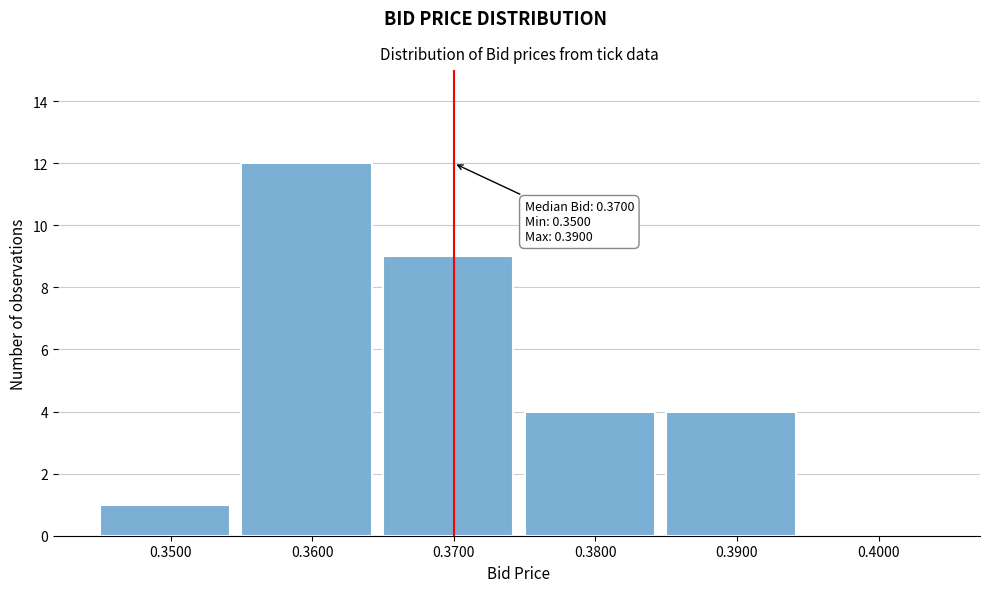

Over which range of the x-axis is the bar tallest?

0.355 to 0.365